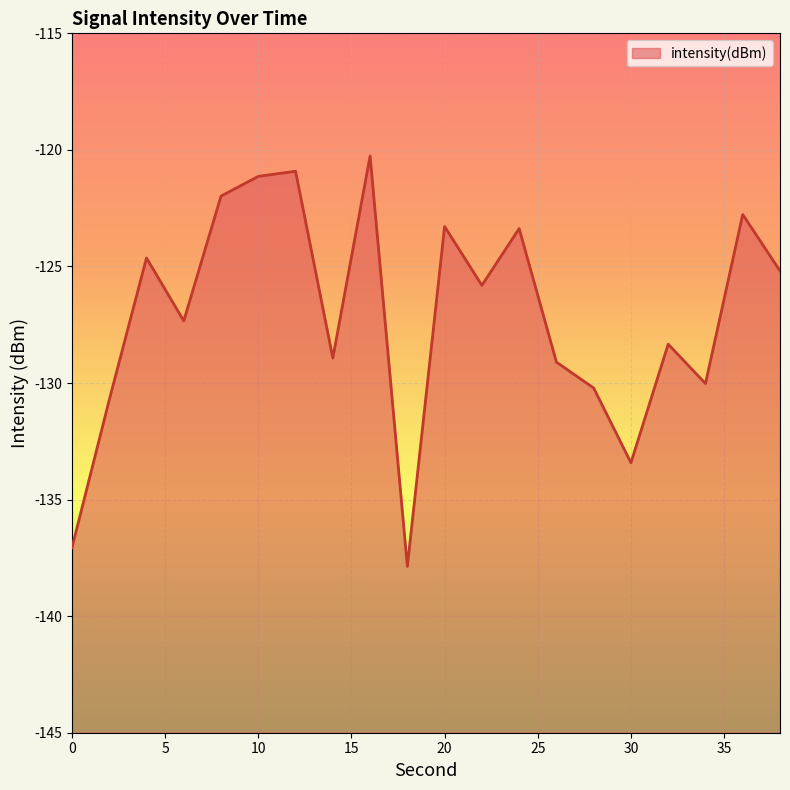

Where is the data nearest to the value -129?

14